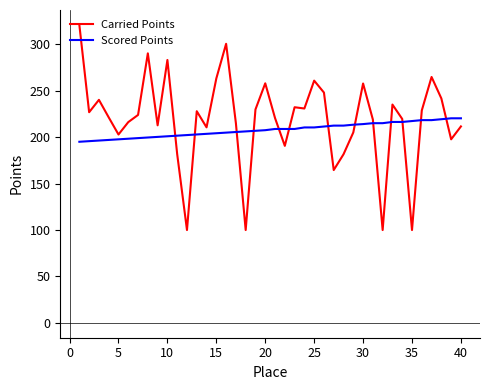

How many values in the Scored Points series are below 208?

20